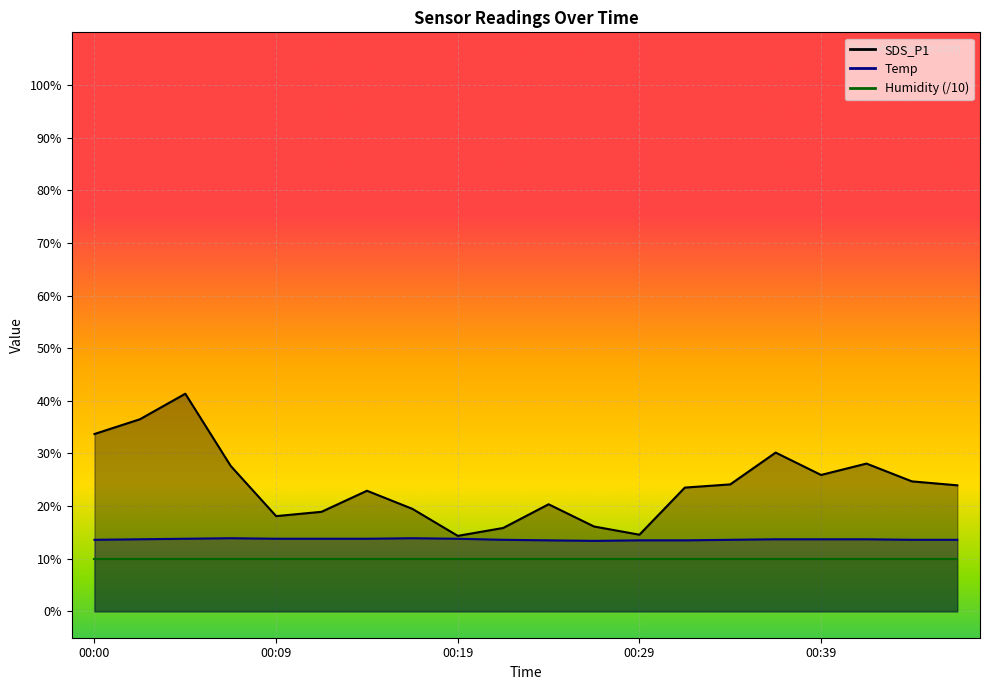

True or false: SDS_P1 has more than 2 interior local peaks.

True